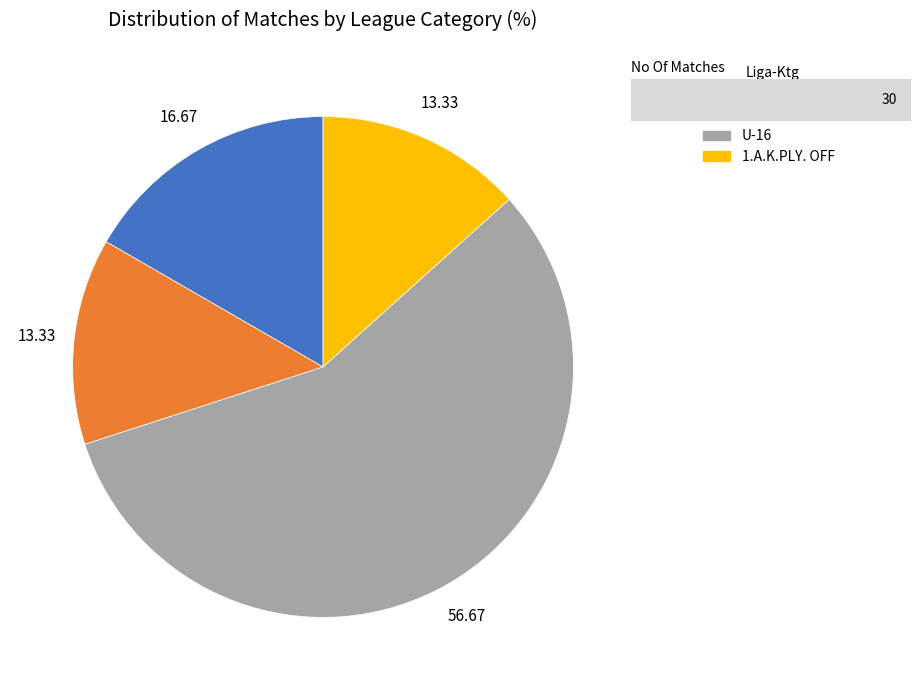

Does any single category account for the majority?

Yes